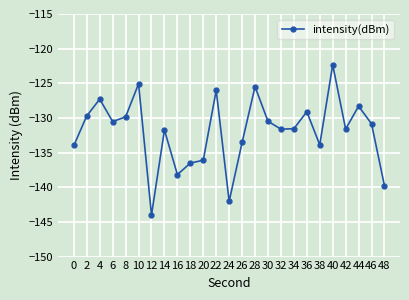

Count the number of categories in the chart.

25